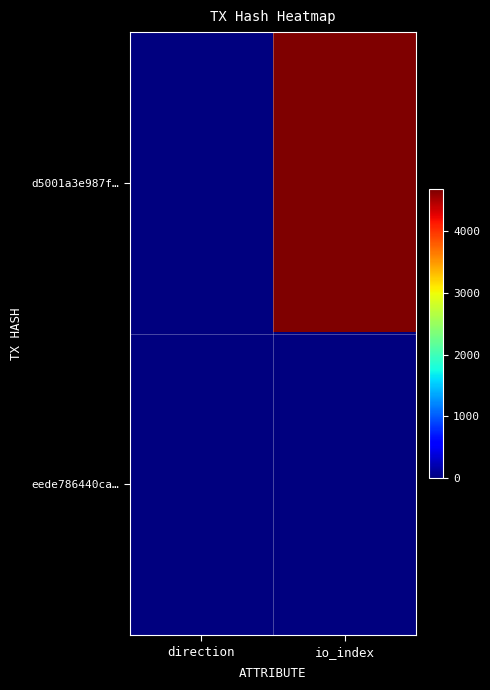

Reading left to right, extract all data points from this chart.

d5001a3e987f…: direction=-1	io_index=4684
eede786440ca…: direction=1	io_index=0